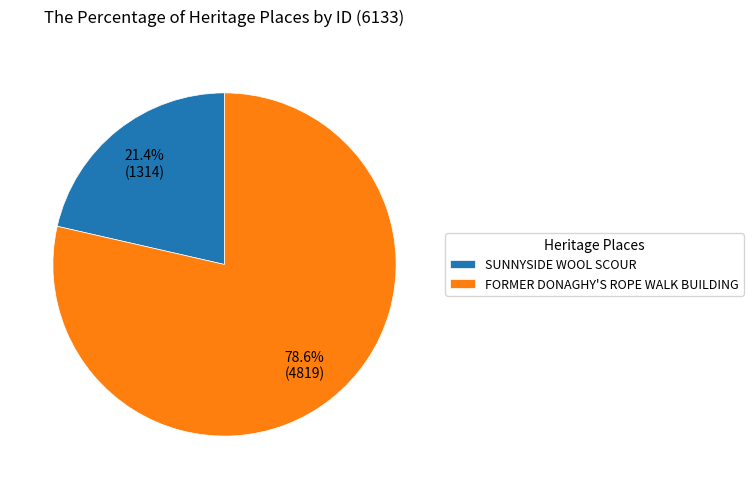

What is the smallest slice in the pie chart?

SUNNYSIDE WOOL SCOUR